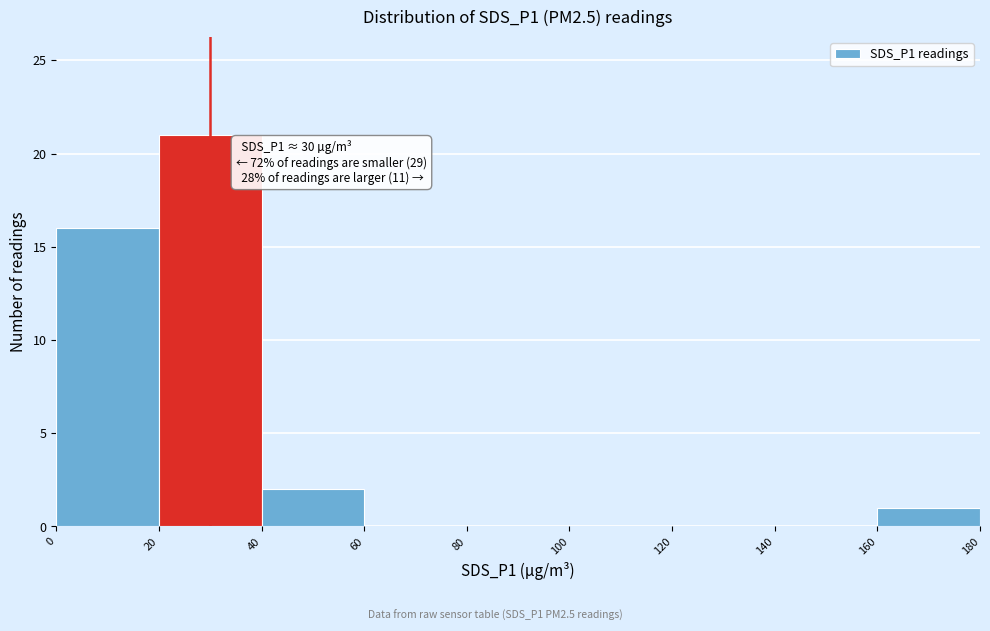

Over which range of the x-axis is the bar tallest?

20 to 40